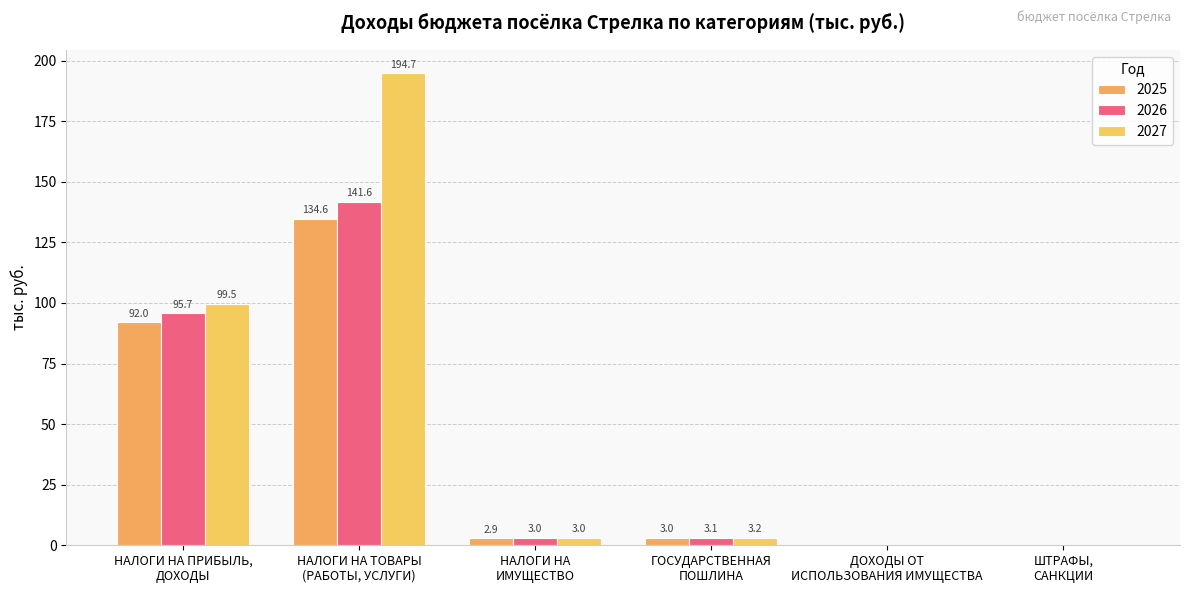

At НАЛОГИ НА ПРИБЫЛЬ,
ДОХОДЫ, list the series in order from largest to smallest.

2027, 2026, 2025